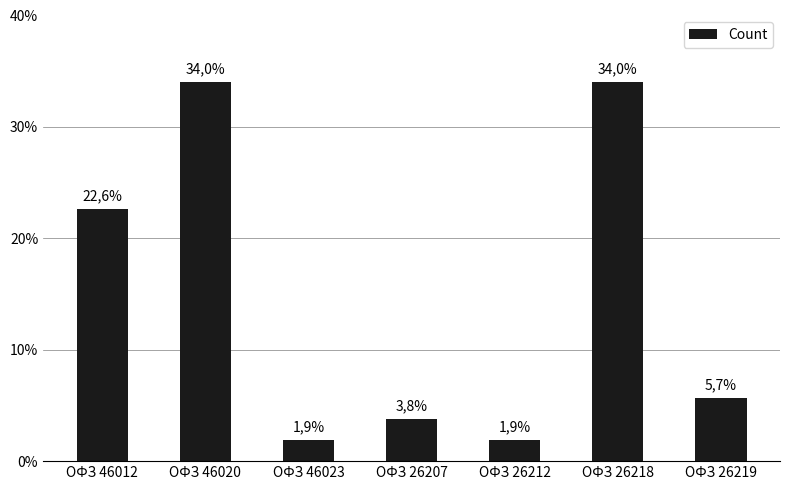

Read the value at ОФЗ 26218.

34.0